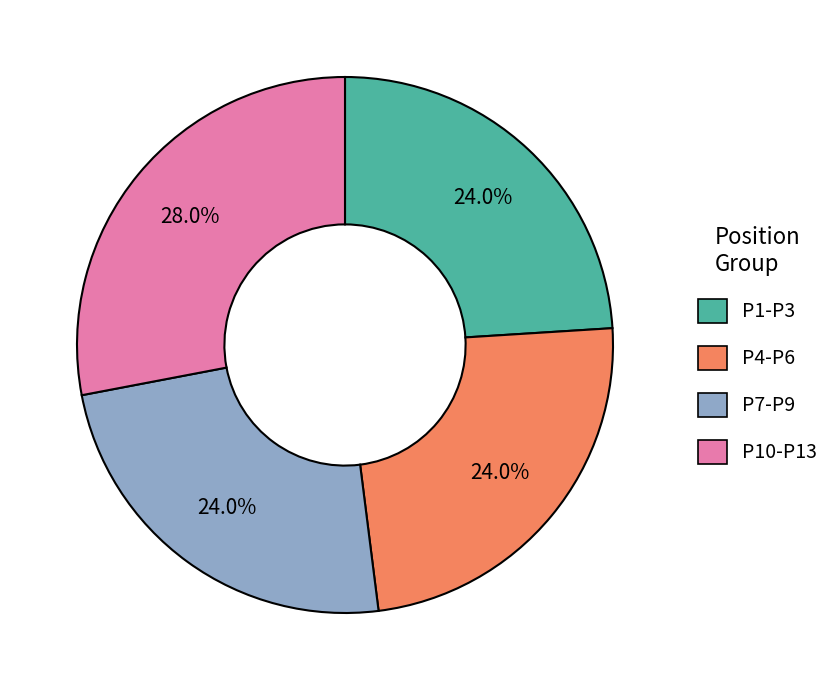

Approximately how many times larger is the value at P7-P9 compared to P1-P3?

1.0